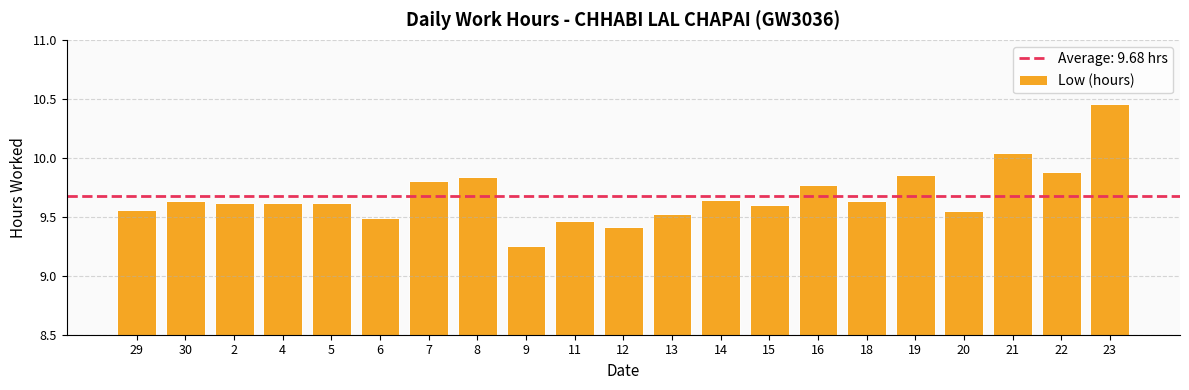

At which category does the chart reach its minimum across all series?

9